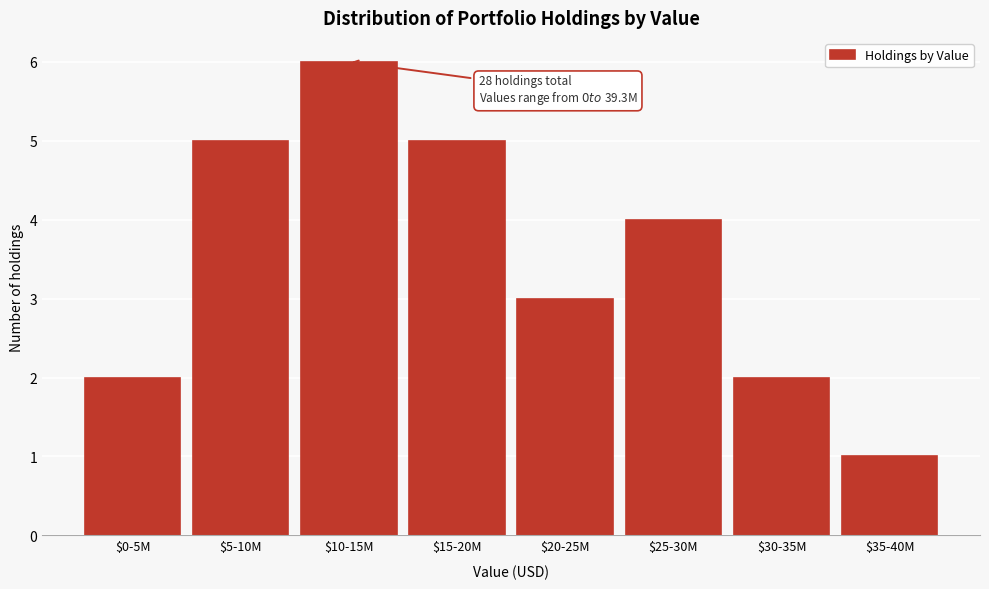

Reading left to right, what are all the values shown in this chart?

2	5	6	5	3	4	2	1